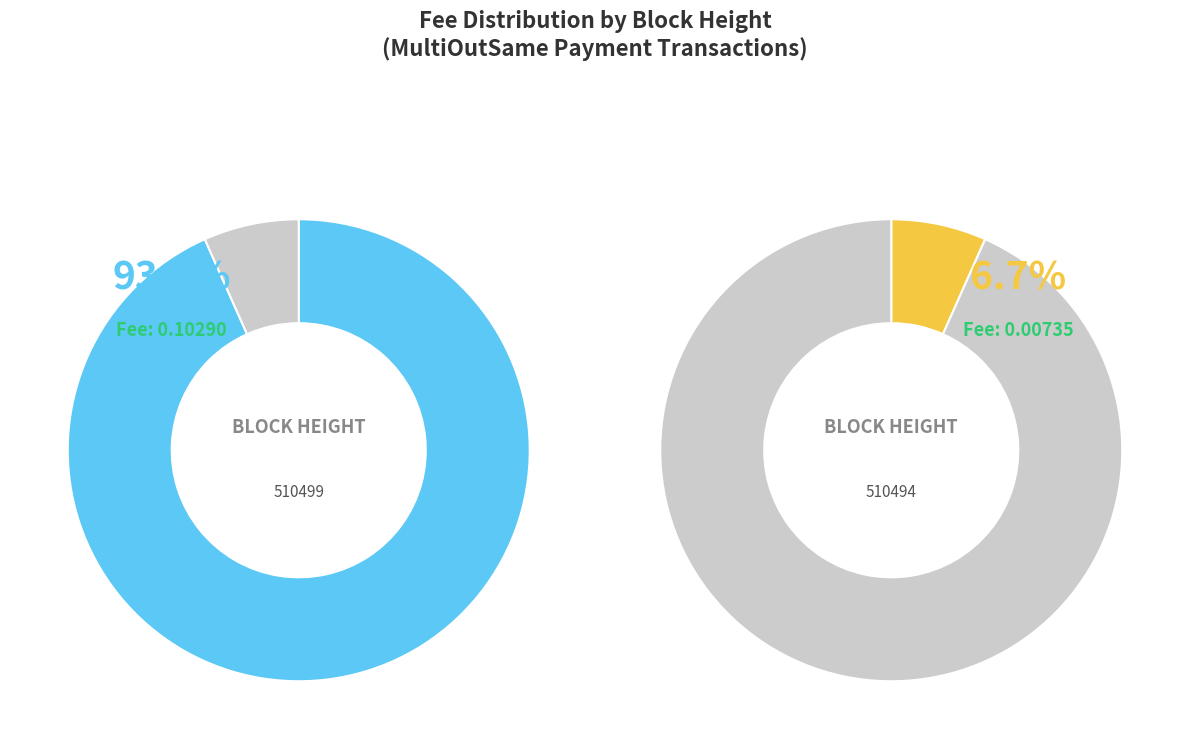

Do 510499 and 510494 together represent more than half of the pie?

Yes